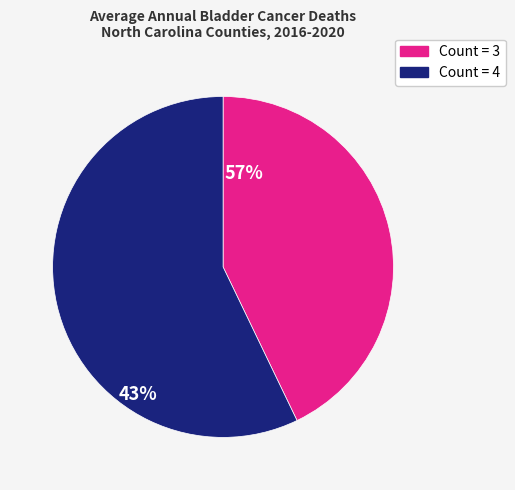

Is there any slice that represents more than half of the pie?

Yes